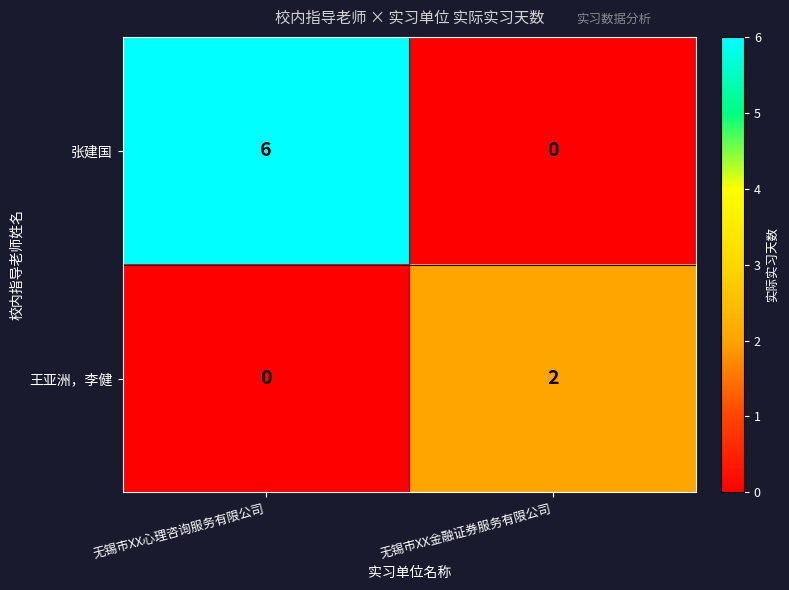

The value of 张建国 at 无锡市XX金融证券服务有限公司 is -3. True or false?

False